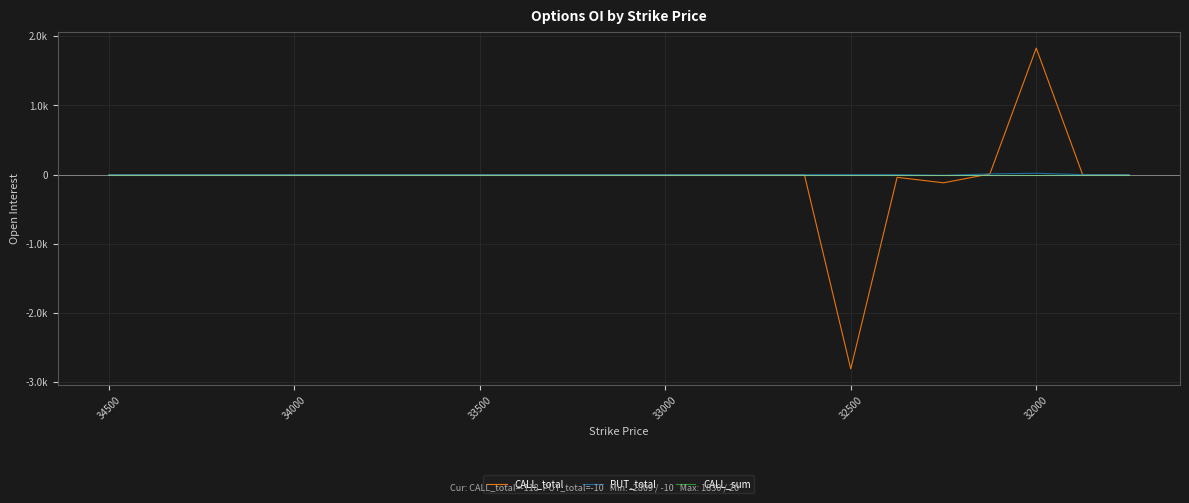

What are all the series names shown in the legend?

CALL_total, PUT_total, CALL_sum